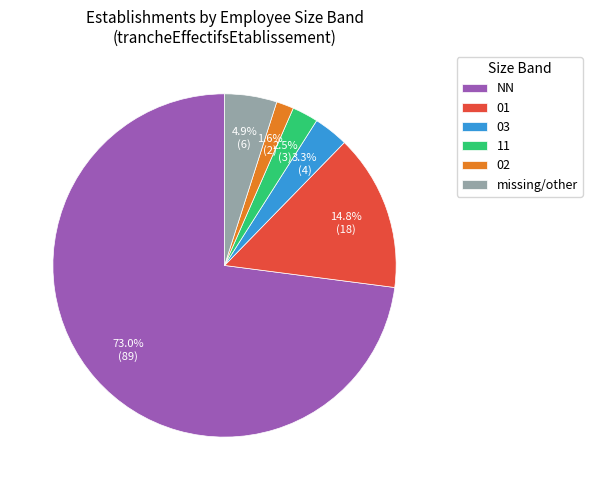

What is the total percentage of 02 and 03?

4.9%